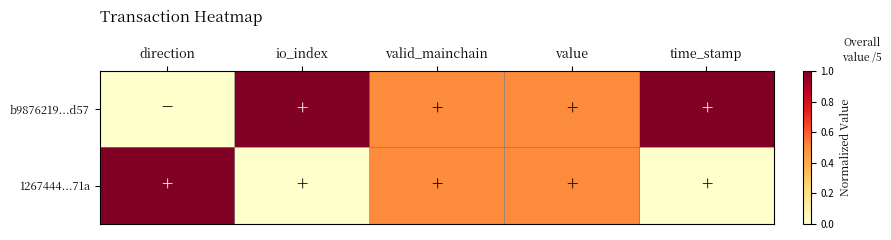

What is the total value across all series at io_index?

1.0